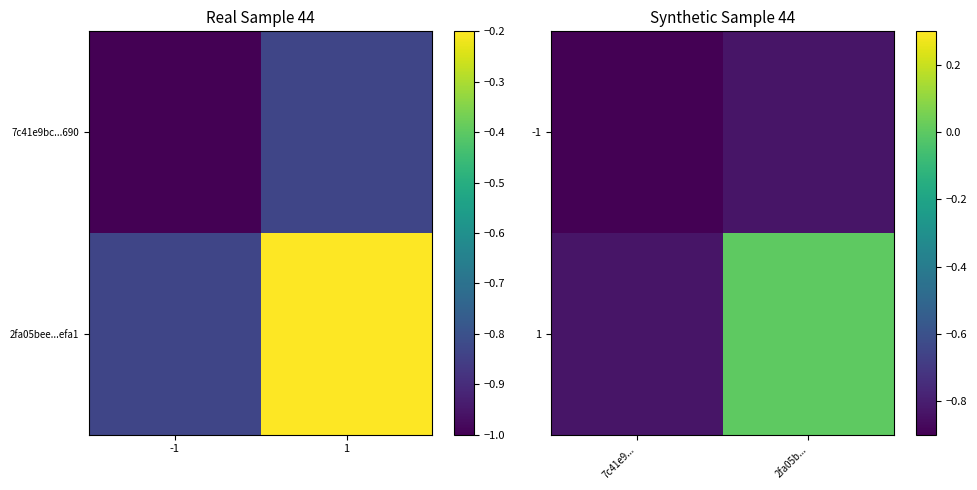

What is the approximate value of 1 at 7c41e9...?

-0.8